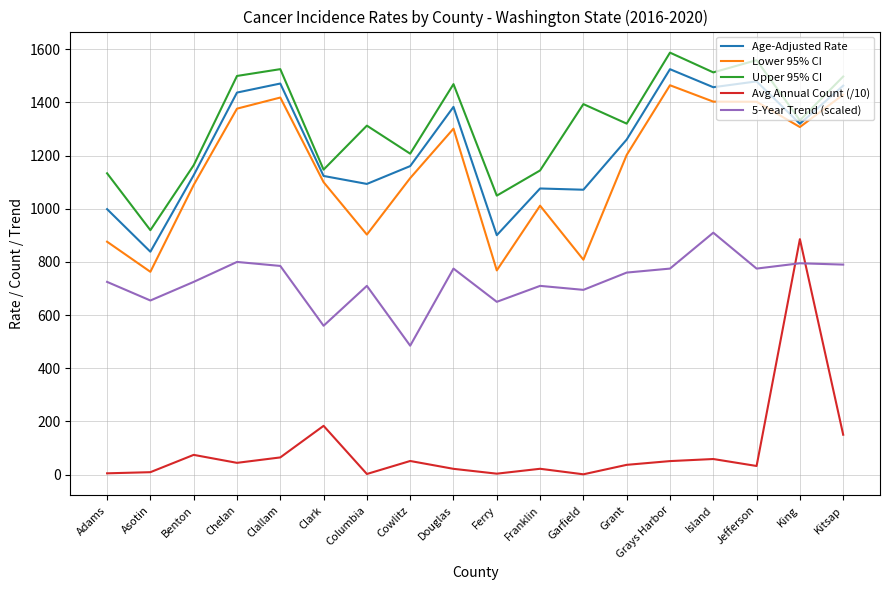

What is the difference between the maximum and minimum values in the 5-Year Trend (scaled) series?

425.0